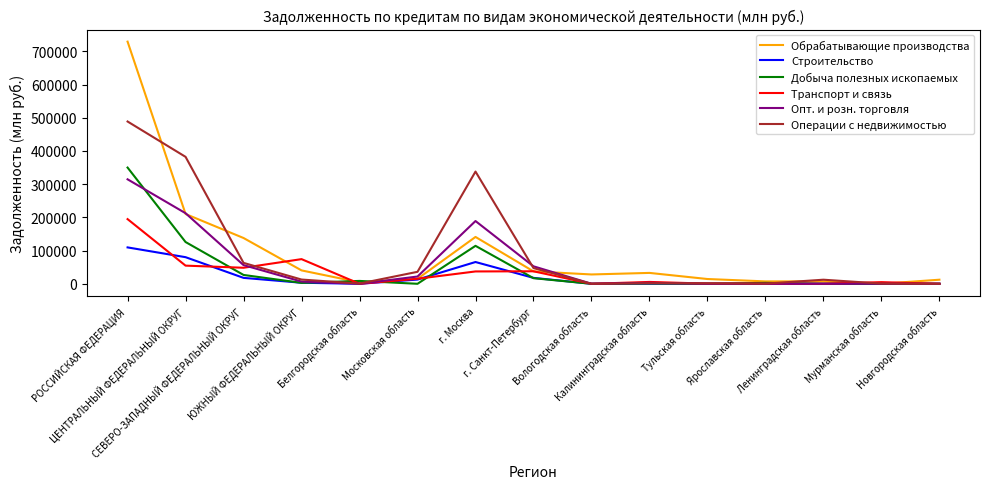

Which series has the largest range (max minus min)?

Обрабатывающие производства